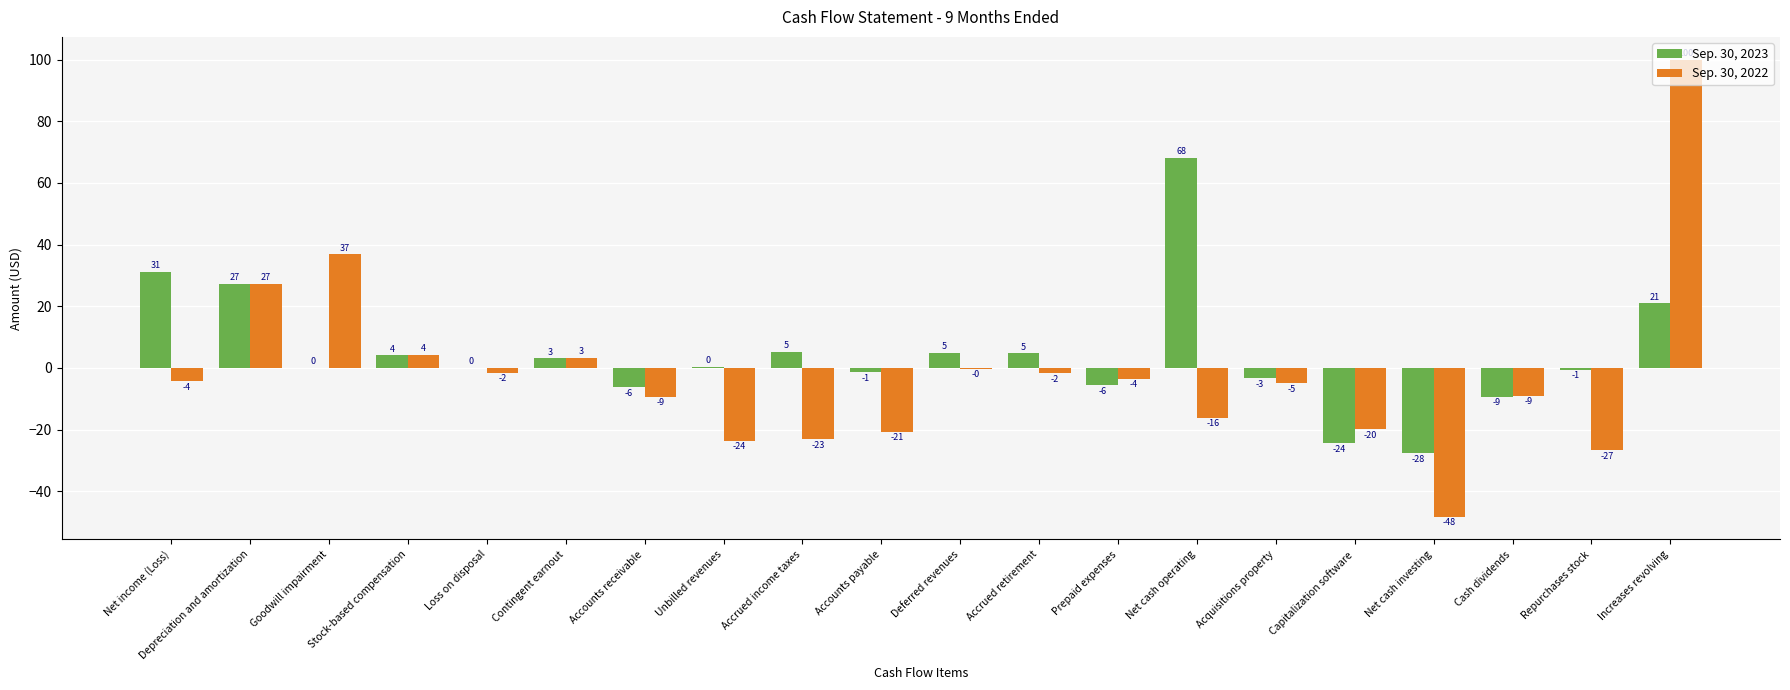

What value does the Sep. 30, 2023 series have at Stock-based compensation?

4.2